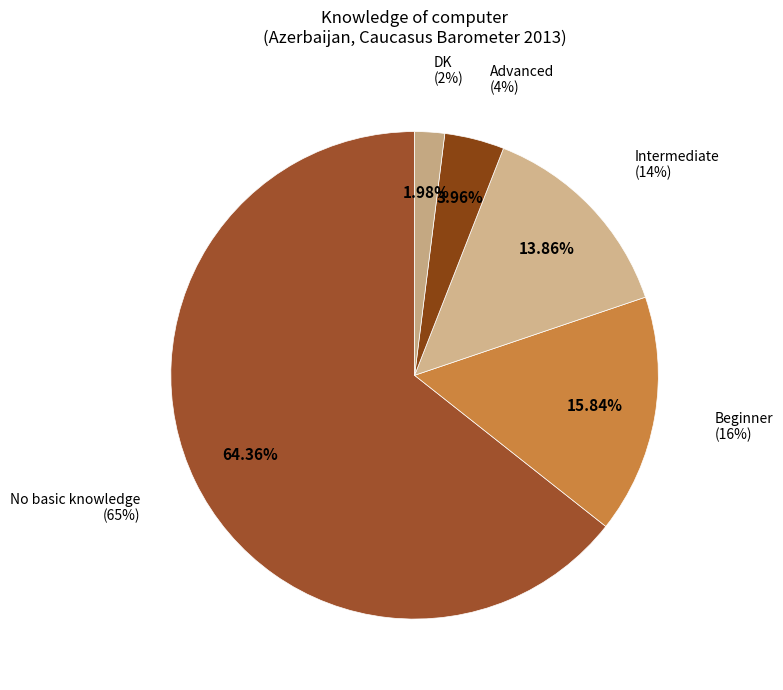

Count the number of slices in the pie.

5